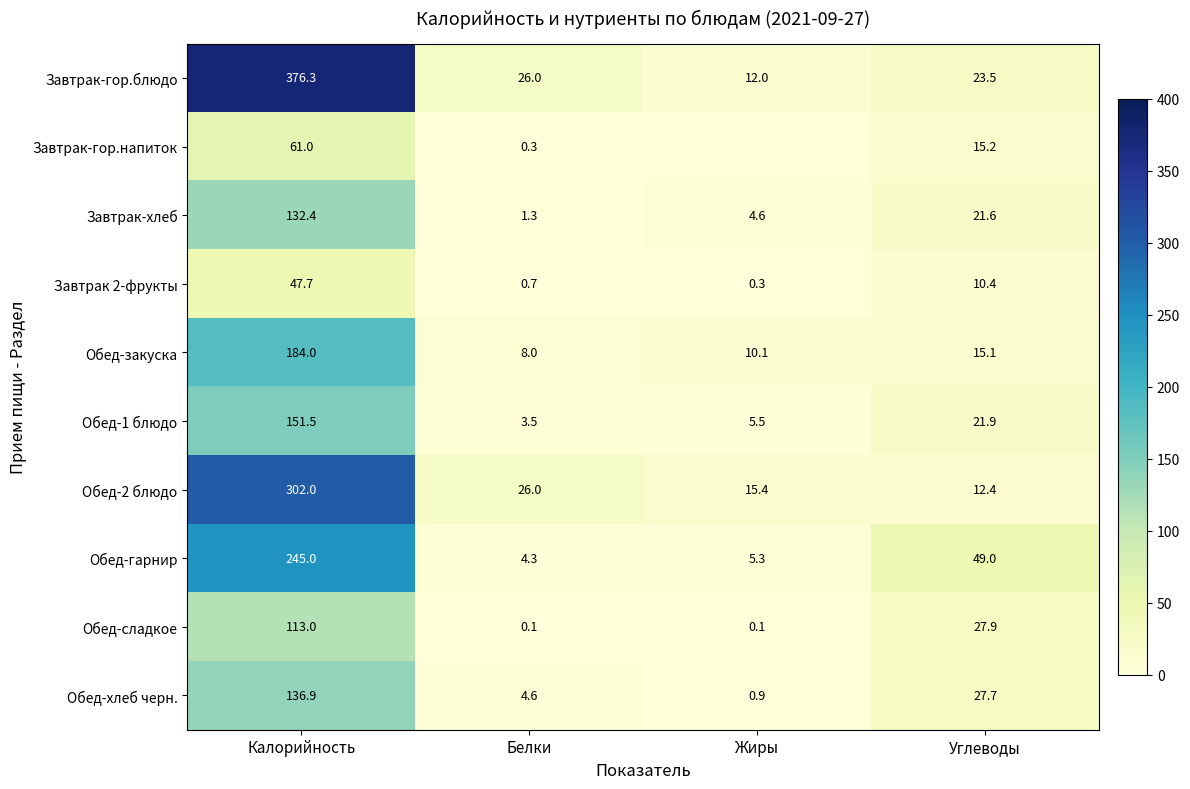

What is the spread (max minus min) of values at Жиры?

15.4